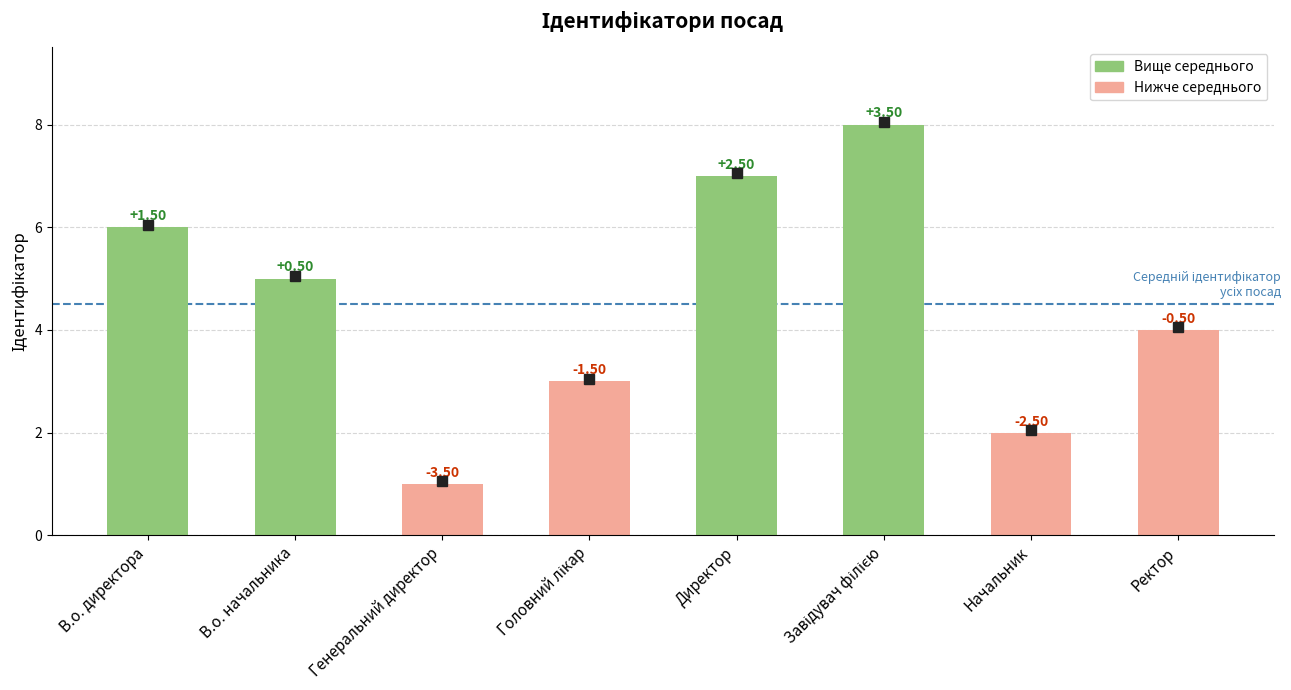

Are the bars horizontal?

No